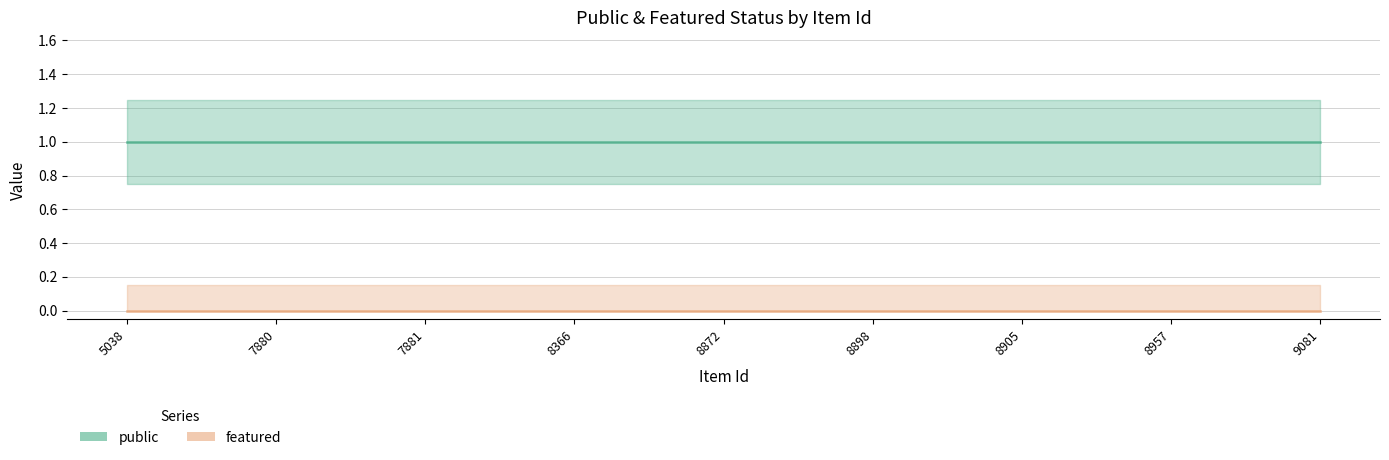

How many data points does each series have?

9